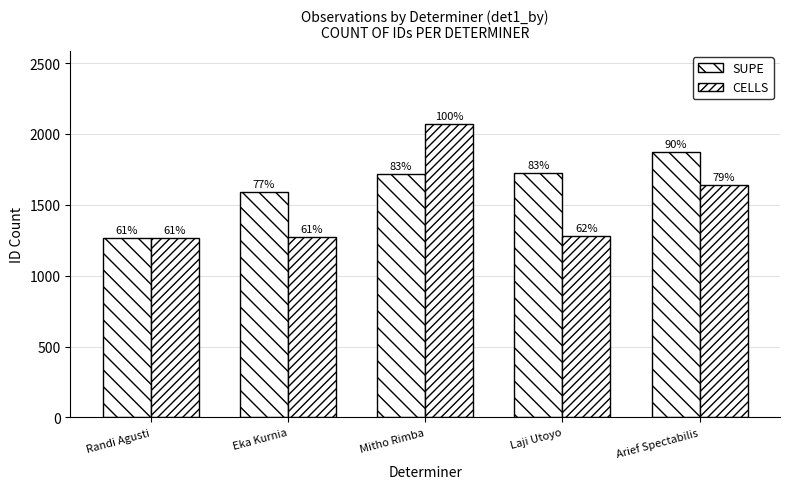

Does the chart contain stacked bars?

No